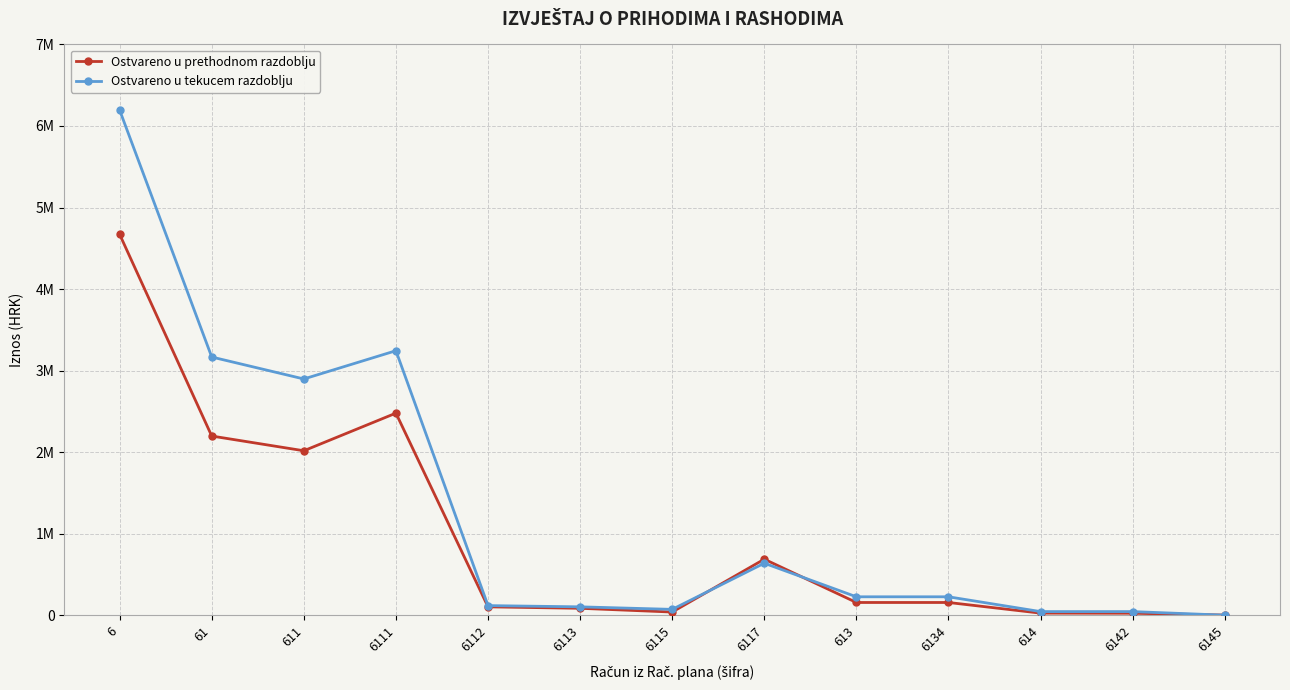

What position from the left is 6?

1